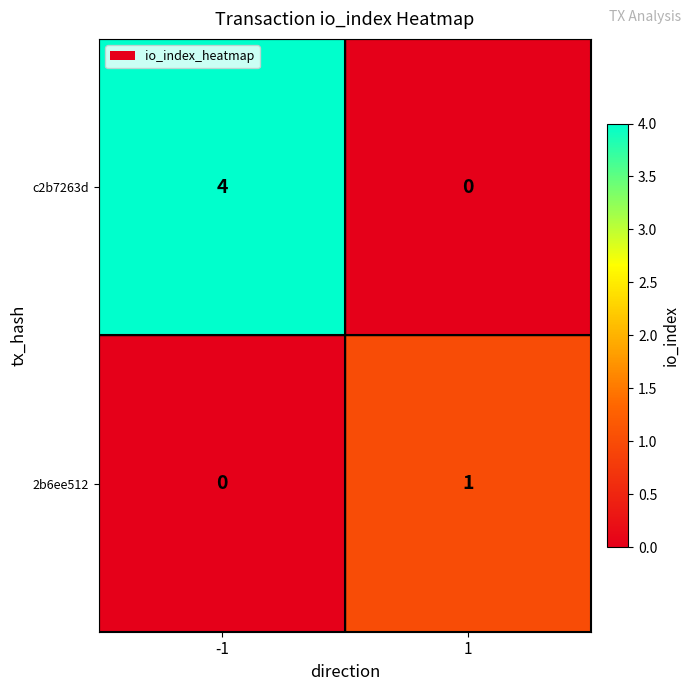

Reading left to right, list all the values displayed in this chart.

c2b7263d: 4	0
2b6ee512: 0	1